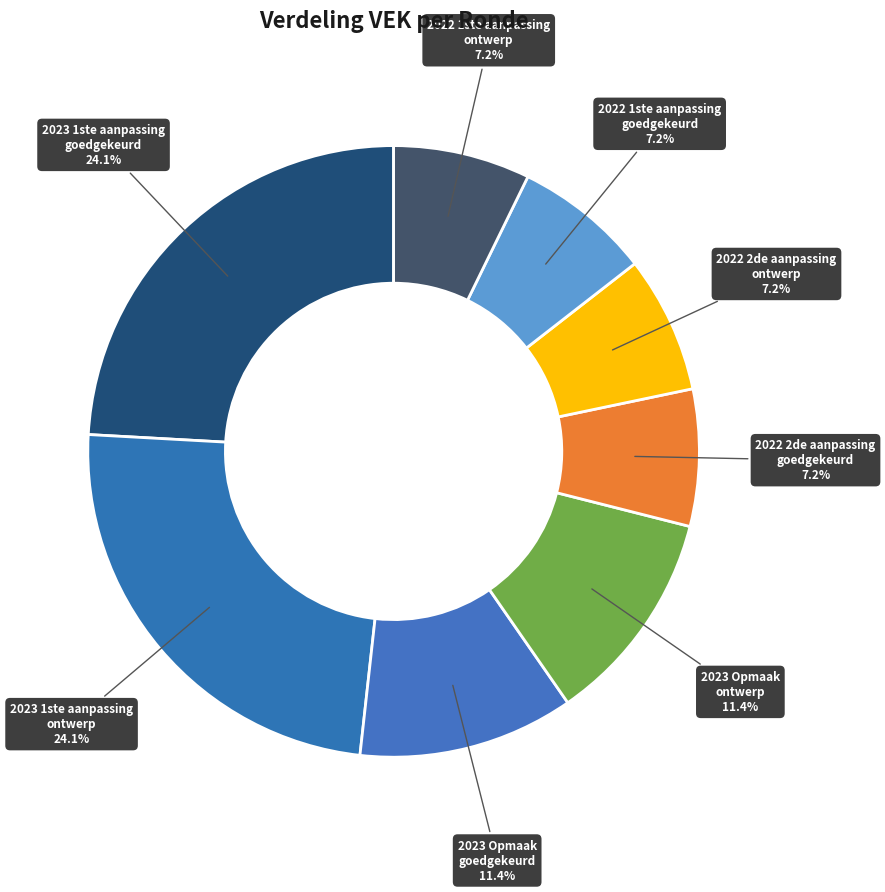

How many slices are in this pie chart?

8